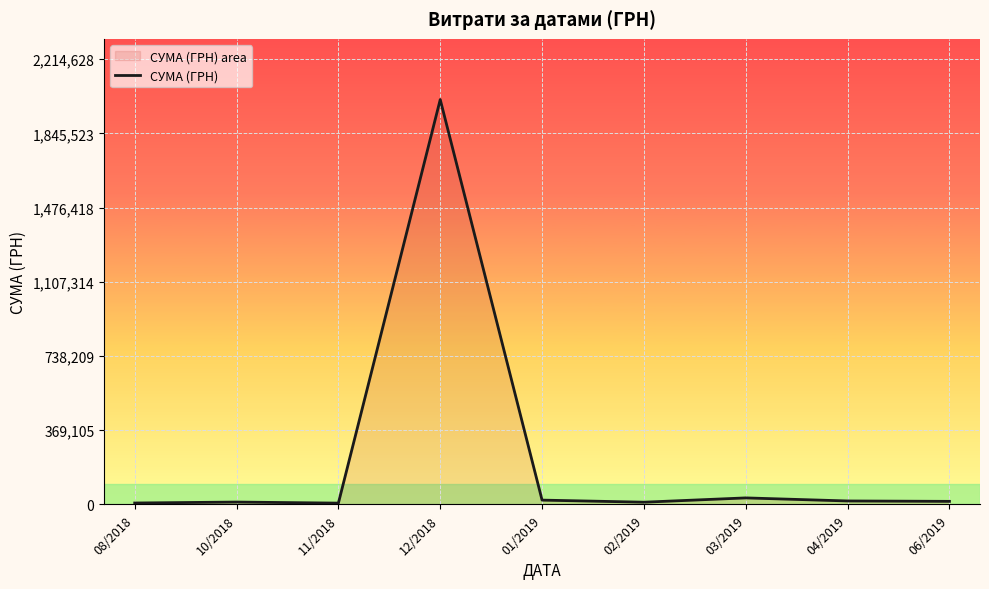

Where is the first local maximum?

10/2018